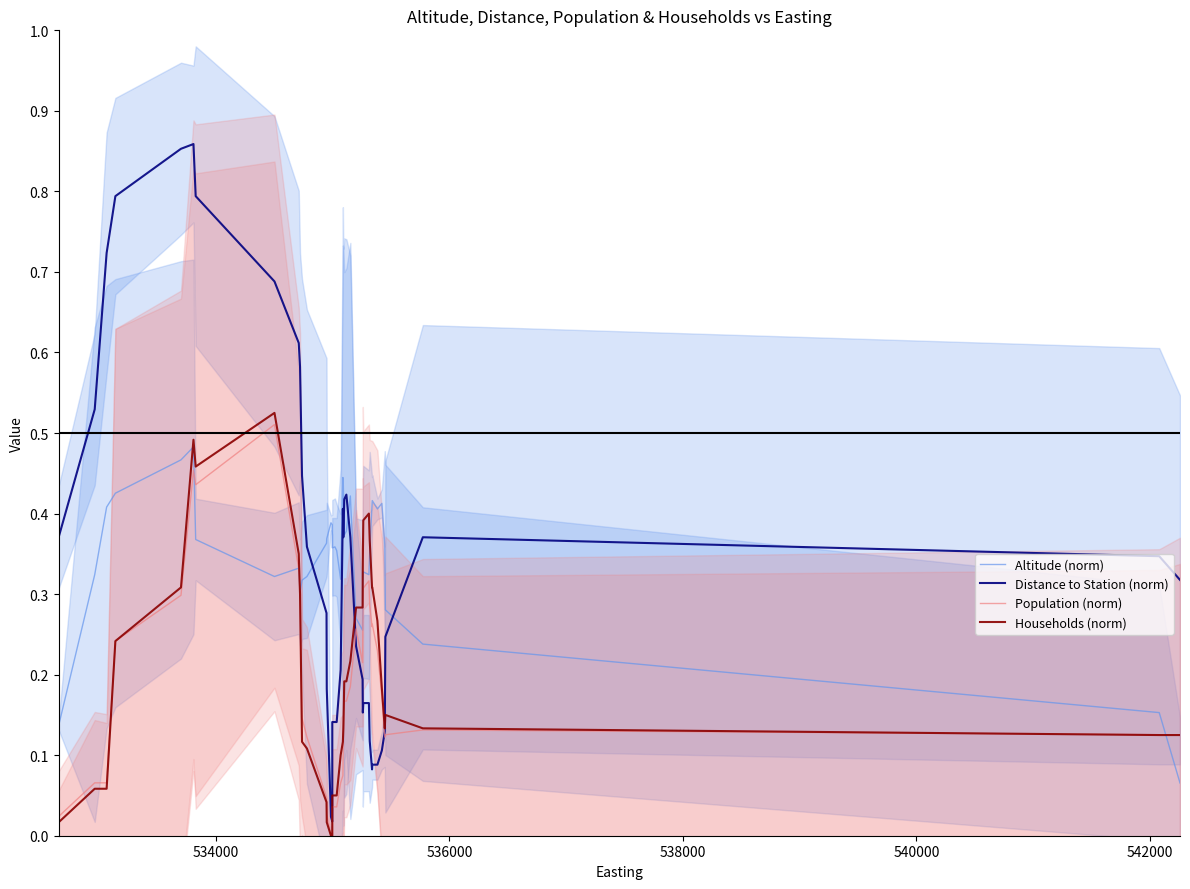

Rank the series by their maximum value, from highest to lowest.

Distance to Station (norm), Households (norm), Population (norm), Altitude (norm)